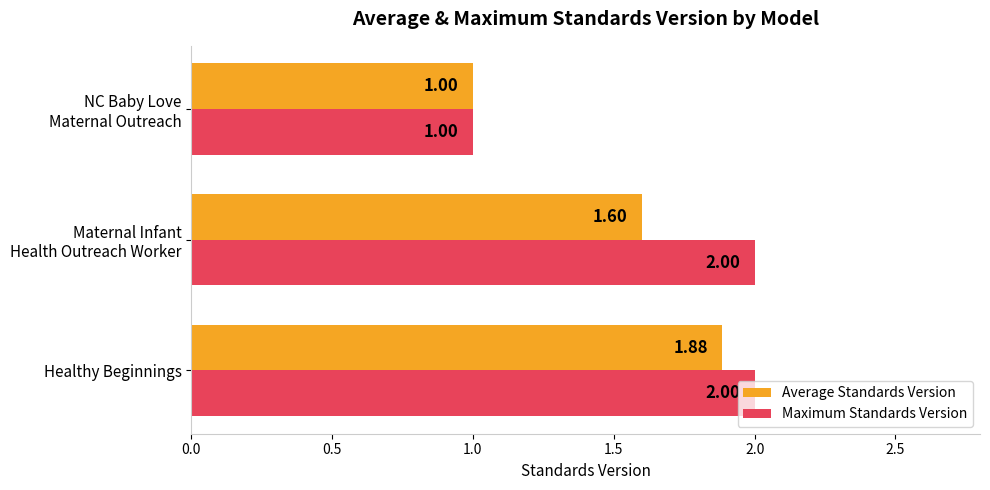

What is the total value across all series at Healthy Beginnings?

3.9